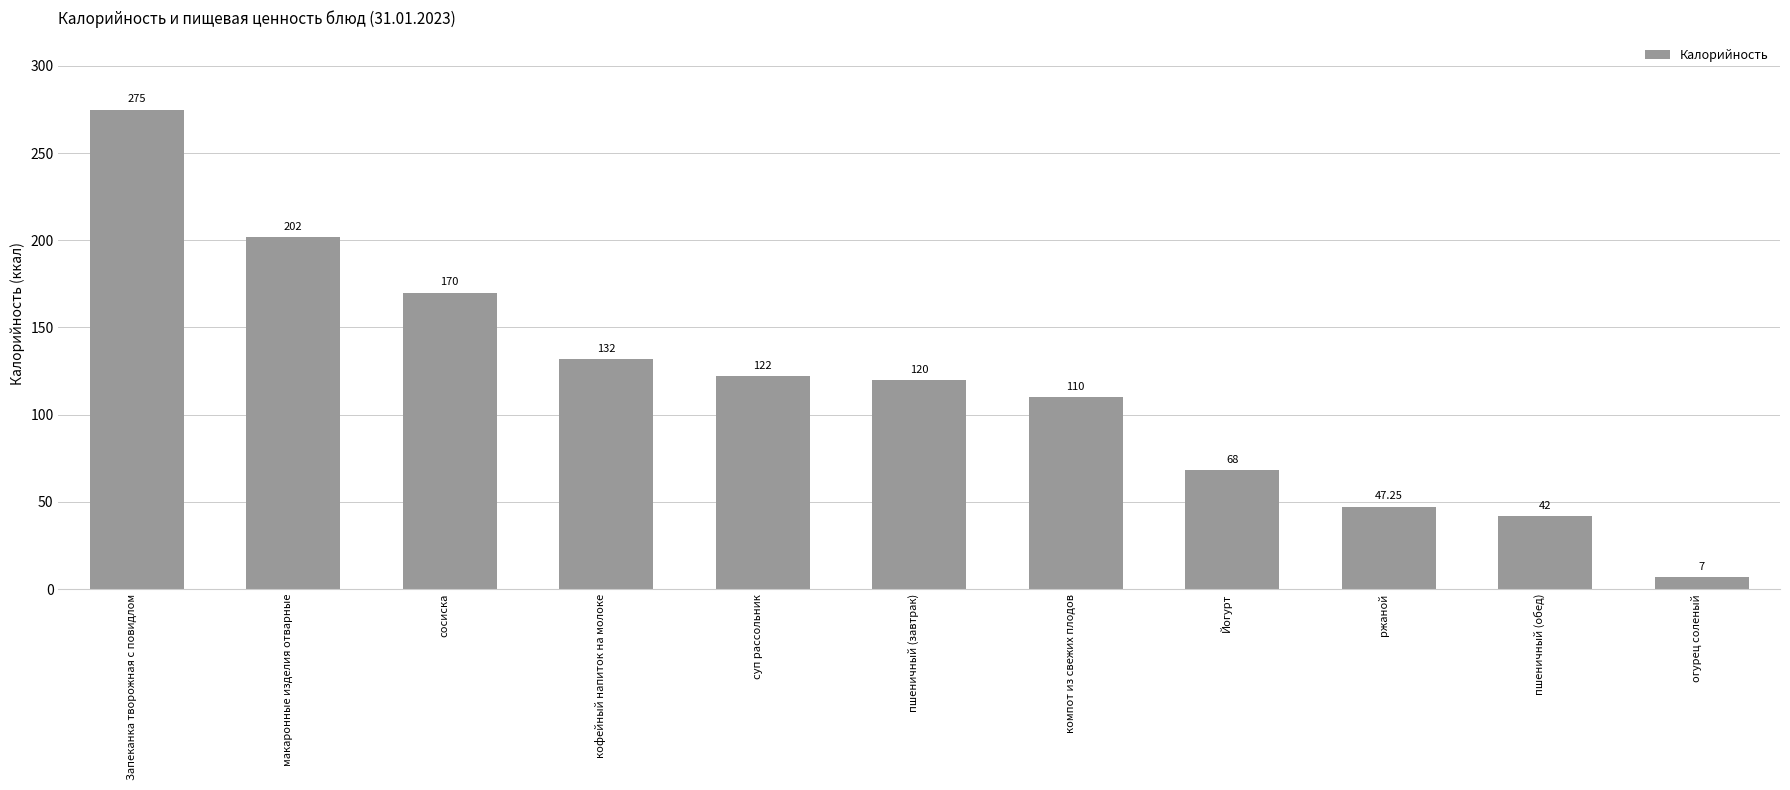

What is the difference between the maximum and minimum values?

268.0